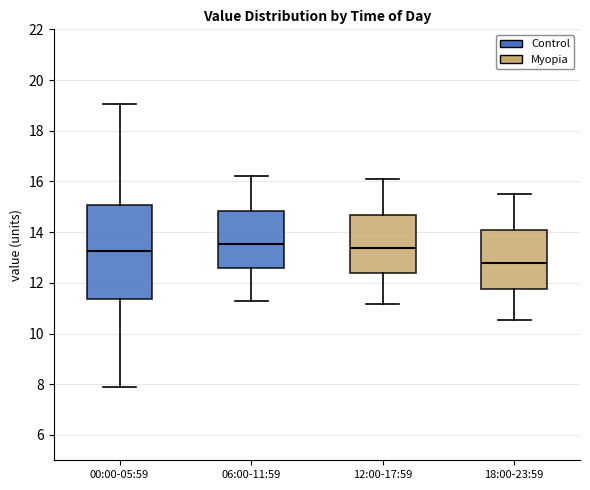

Comparing the boxes themselves (not the whiskers), which one is the tallest?

00:00-05:59